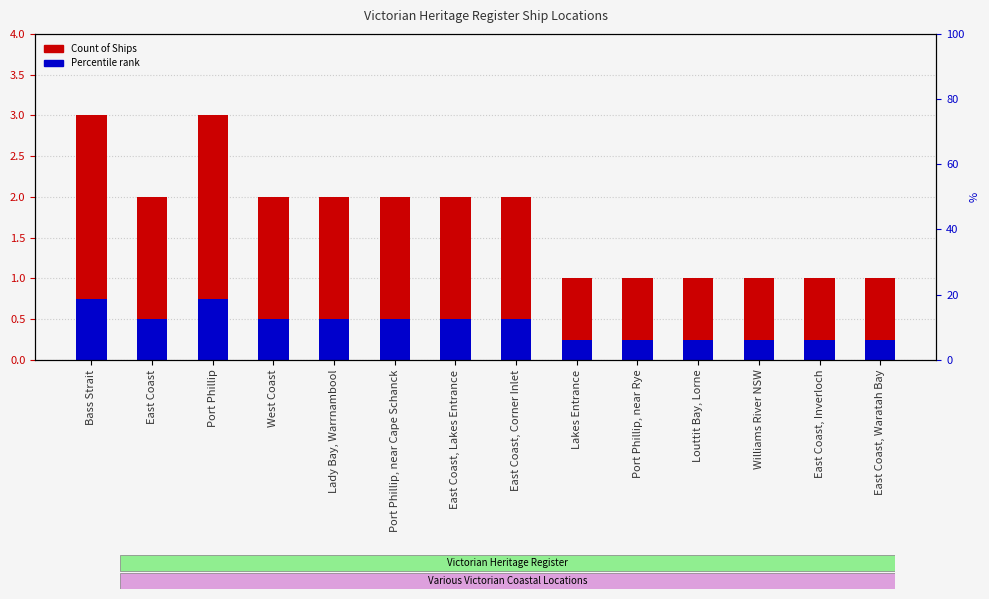

Between Williams River NSW and East Coast, which is larger?

East Coast